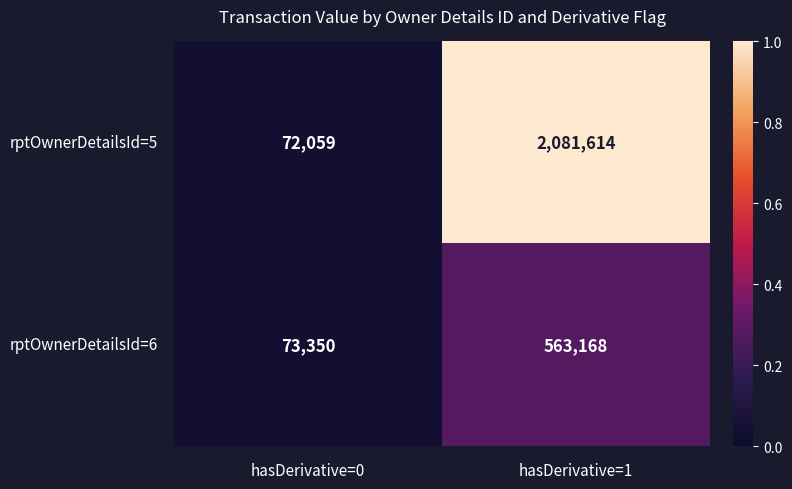

What is the maximum value shown in the chart?

2081614